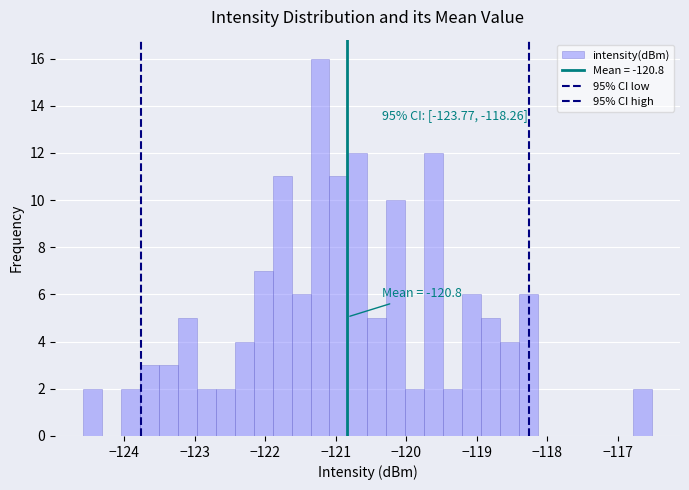

Read against the x-axis, roughly where is the centre of the tallest bar?

-121.2